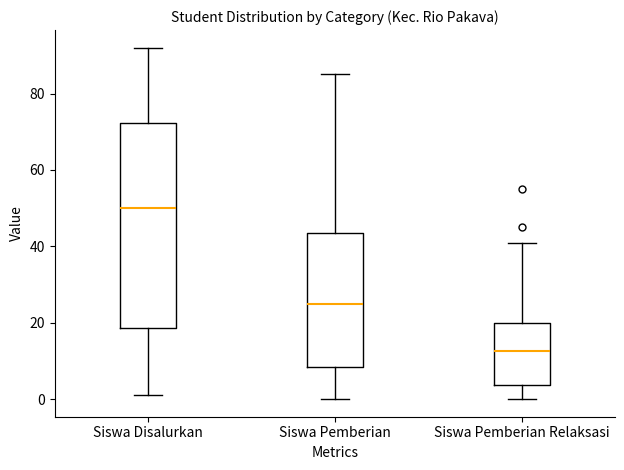

Reading left to right, transcribe this box plot: for each box, give where its median line is, the range the box spans, and where its two whiskers end, as read against the y-axis. The values are not printed on the chart, so give them approximately, as read against the axis.

Siswa Disalurkan: median 50, box 18 to 72, whiskers 2 to 92
Siswa Pemberian: median 26, box 8 to 44, whiskers 0 to 86
Siswa Pemberian Relaksasi: median 12, box 4 to 20, whiskers 0 to 42